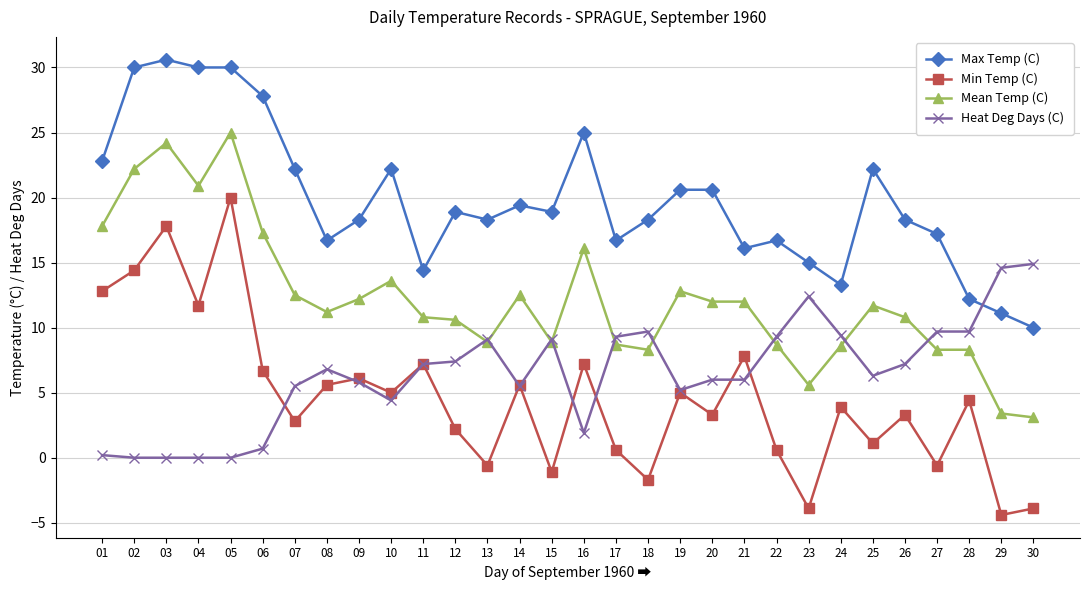

At which label does Min Temp (C) reach its peak?

05